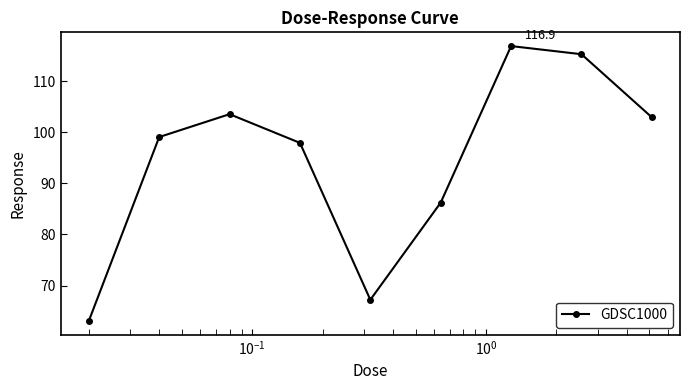

What is the minimum value shown in the chart?

63.1